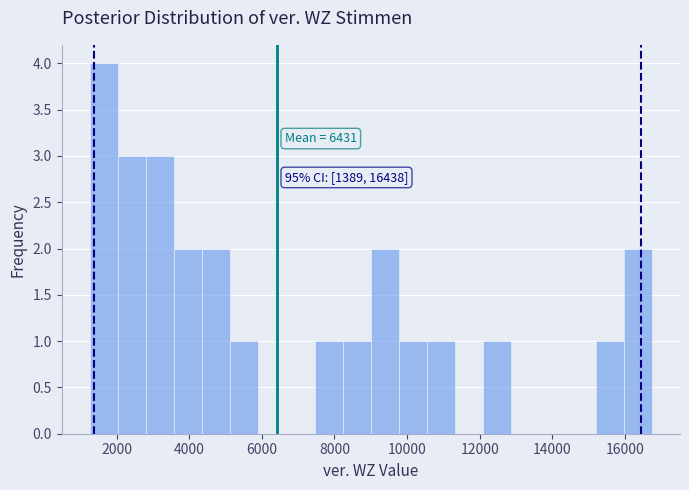

Read against the x-axis, roughly where is the centre of the tallest bar?

1600